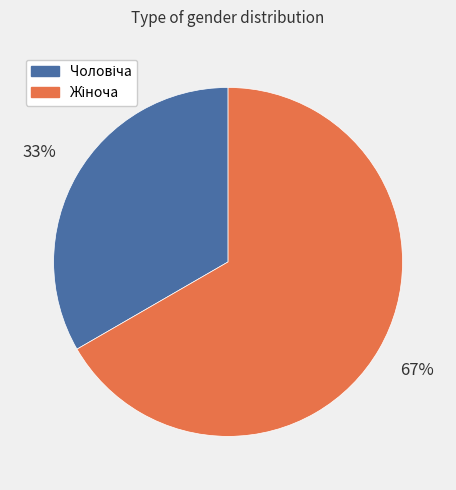

Does any single category account for the majority?

Yes